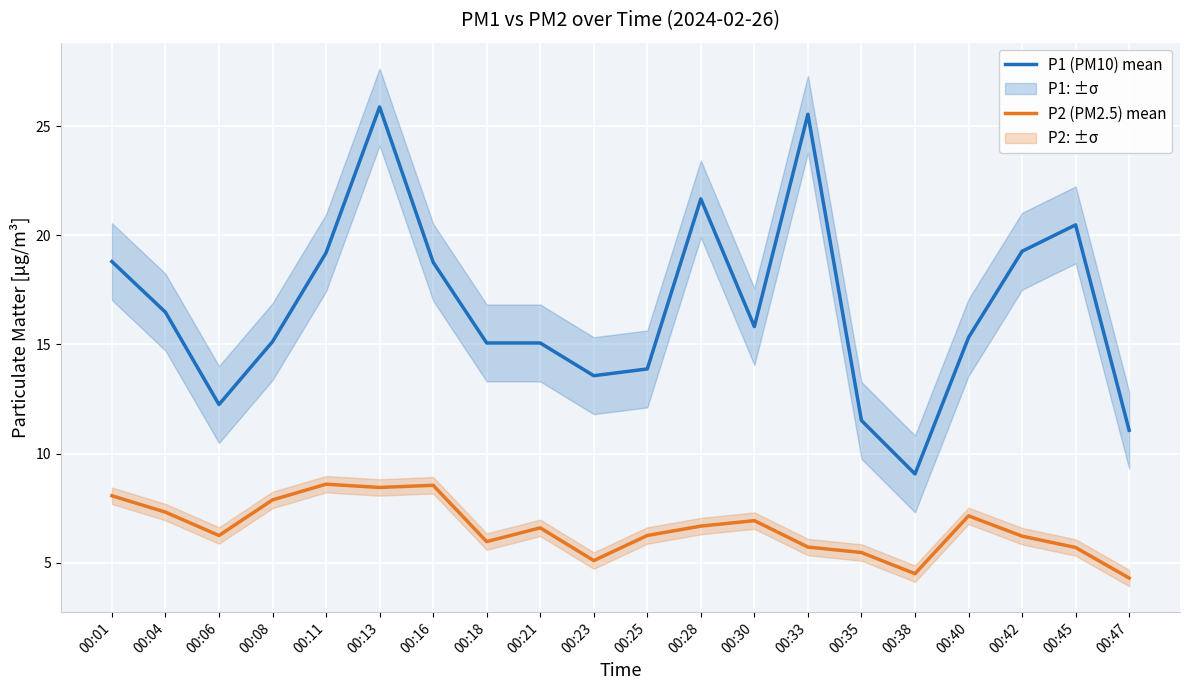

Where does the P2 (PM2.5) mean series first go above 6?

00:01